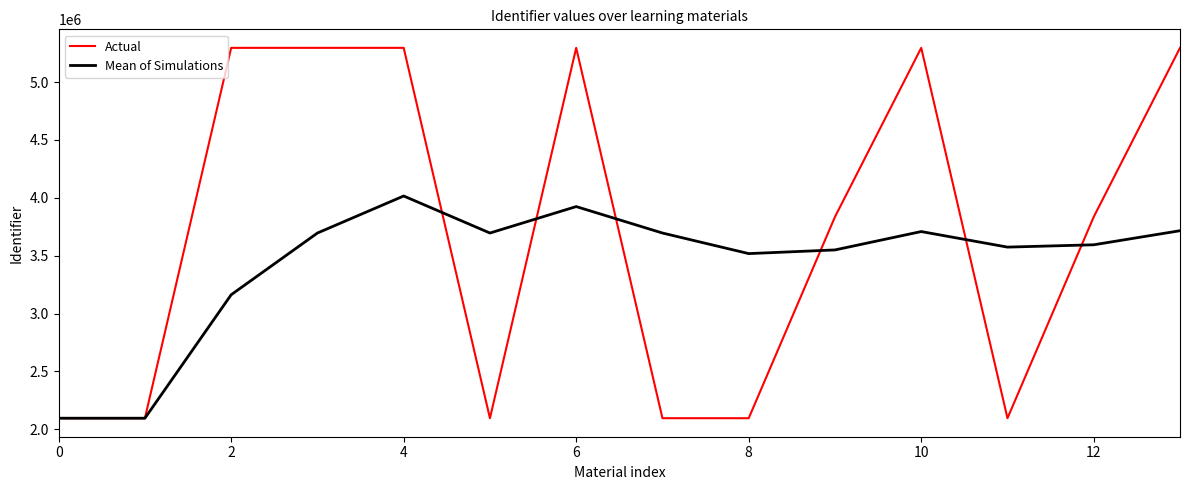

List the series in order of their peak value, lowest first.

Mean of Simulations, Actual